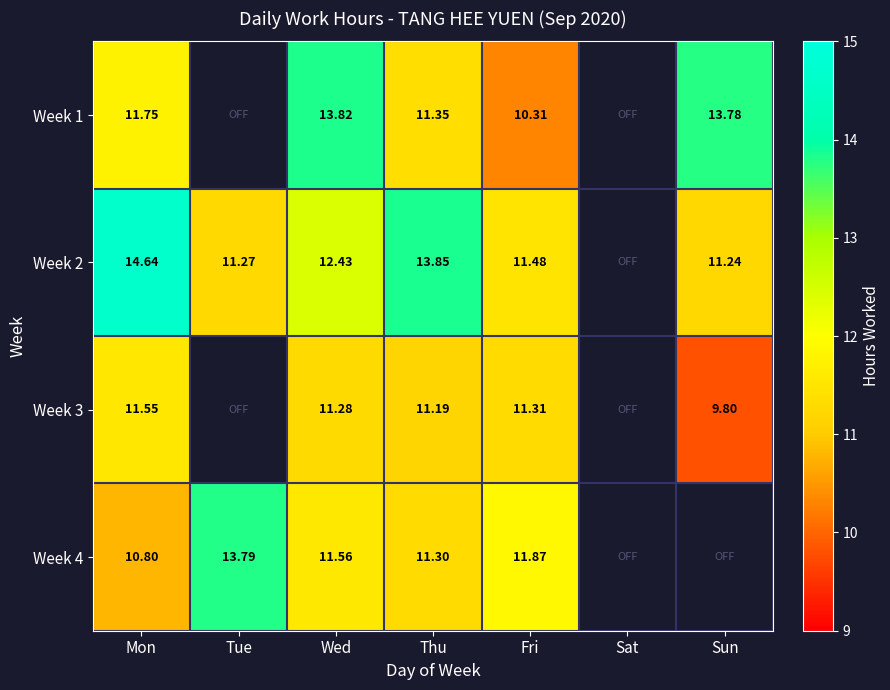

At how many categories does at least one series exceed 13?

5